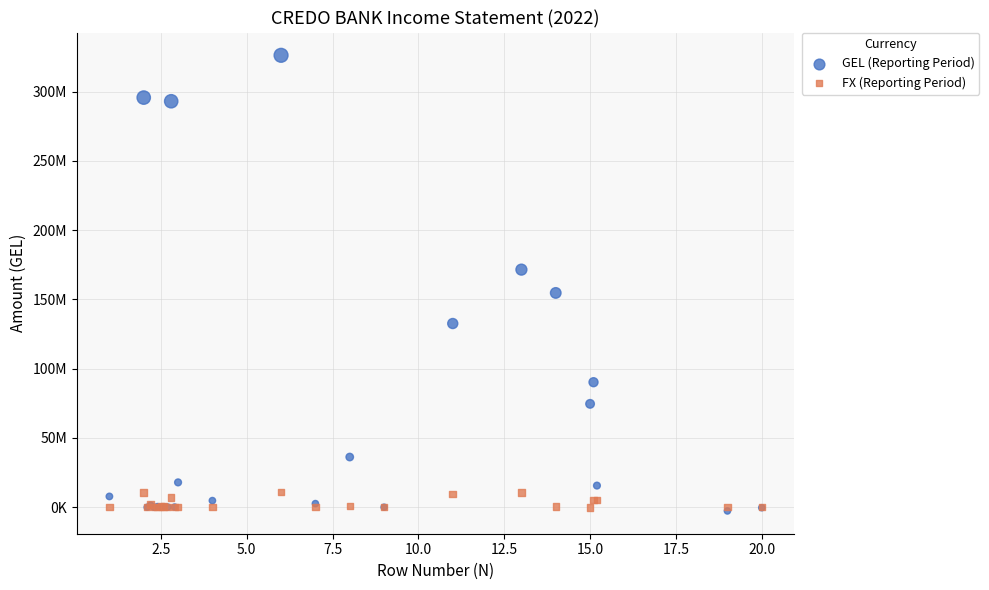

Which series has the widest spread of Y values?

GEL (Reporting Period)